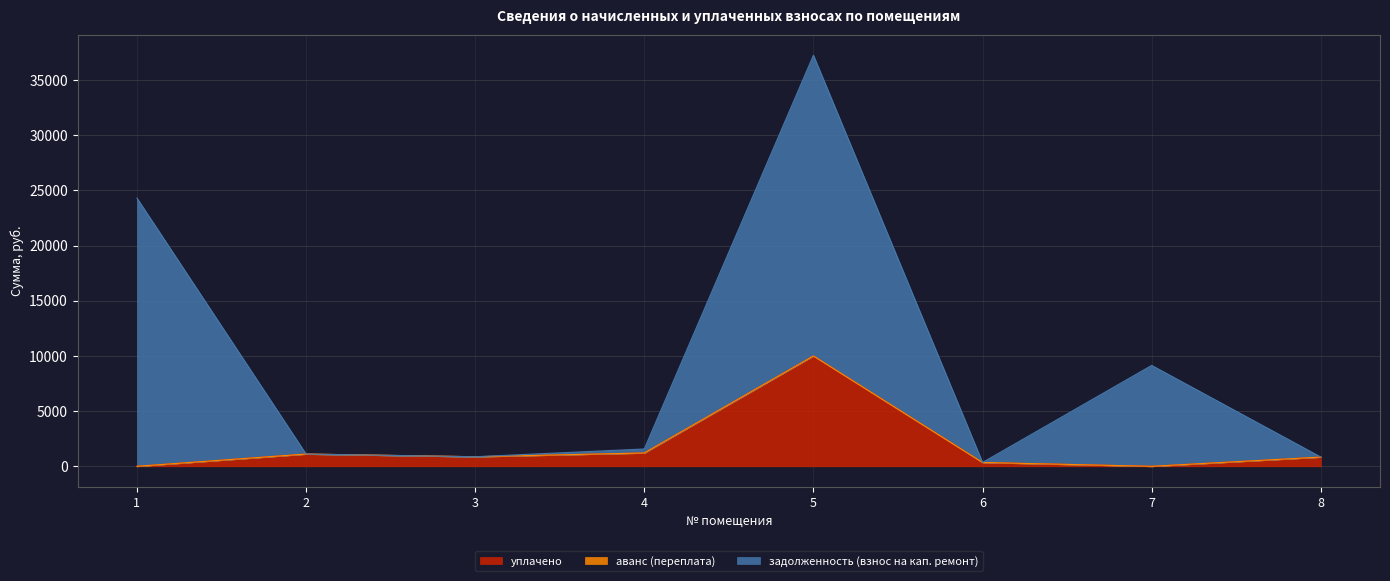

Between 4 and 5, which series saw the biggest shift?

задолженность (взнос на кап. ремонт)